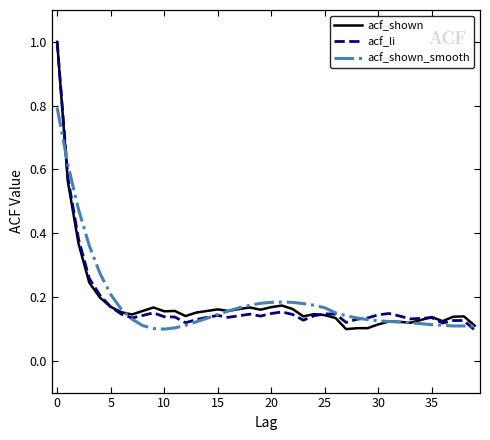

At how many categories does at least one series exceed 0?

40